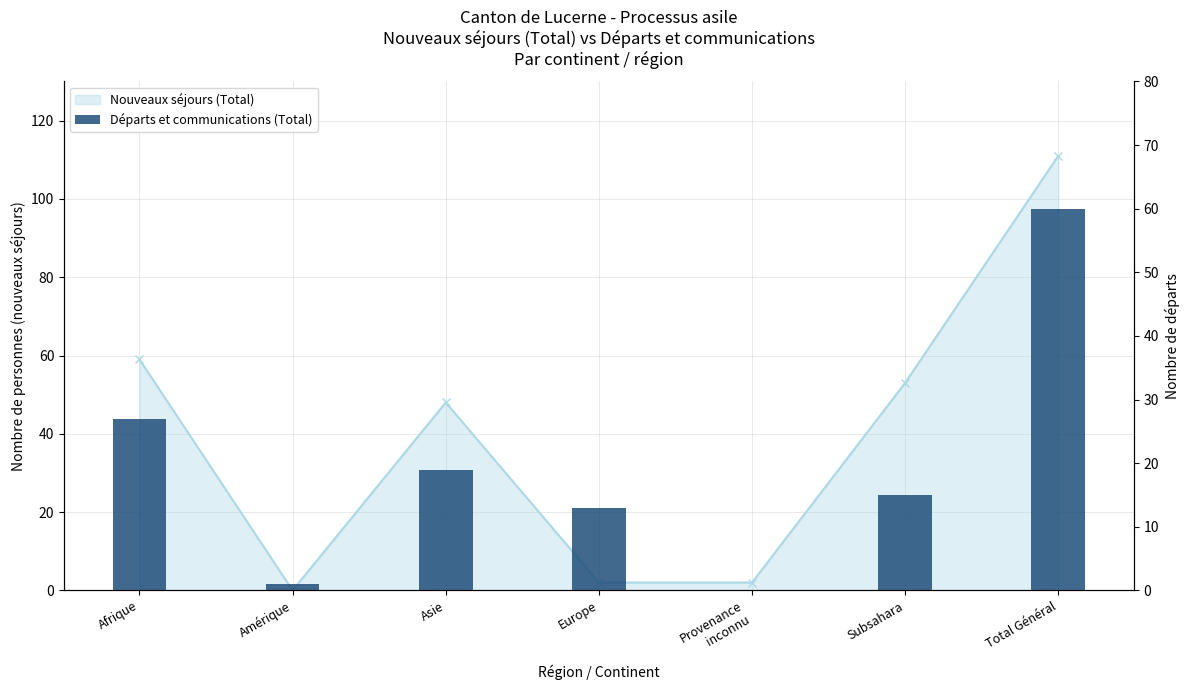

What is the difference between the values at Asie and Afrique?

8